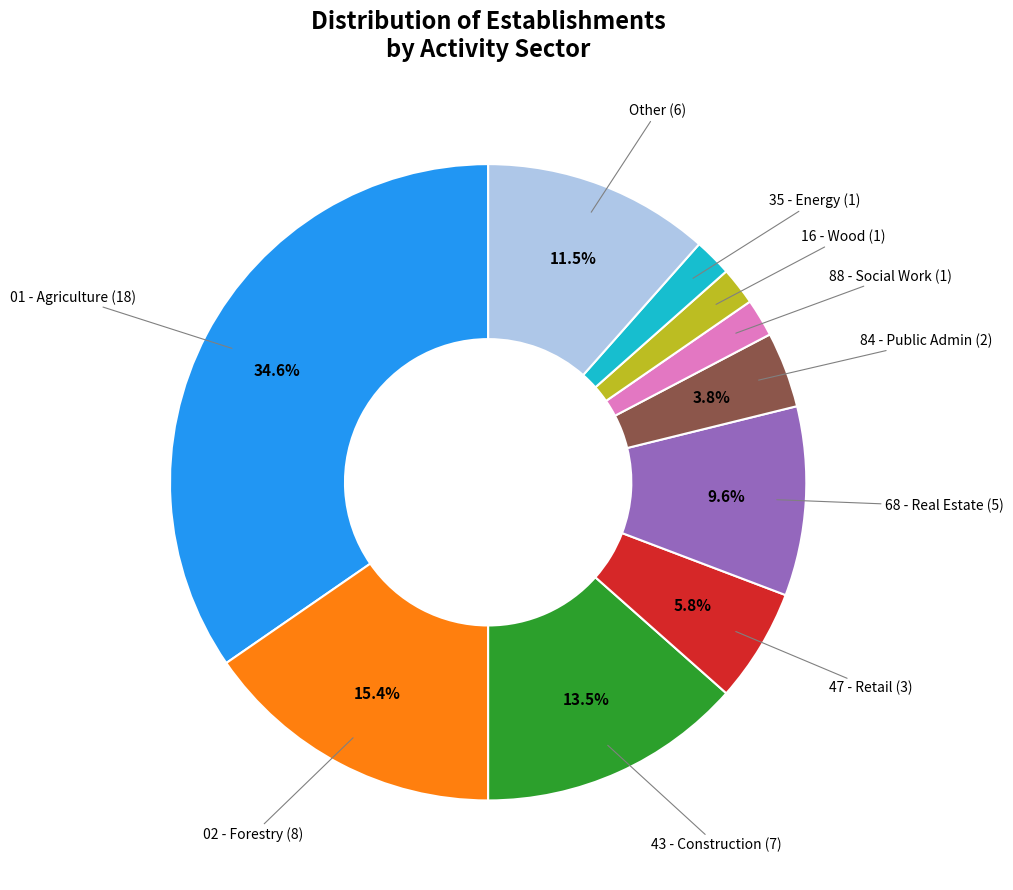

Is there any slice that represents more than half of the pie?

No